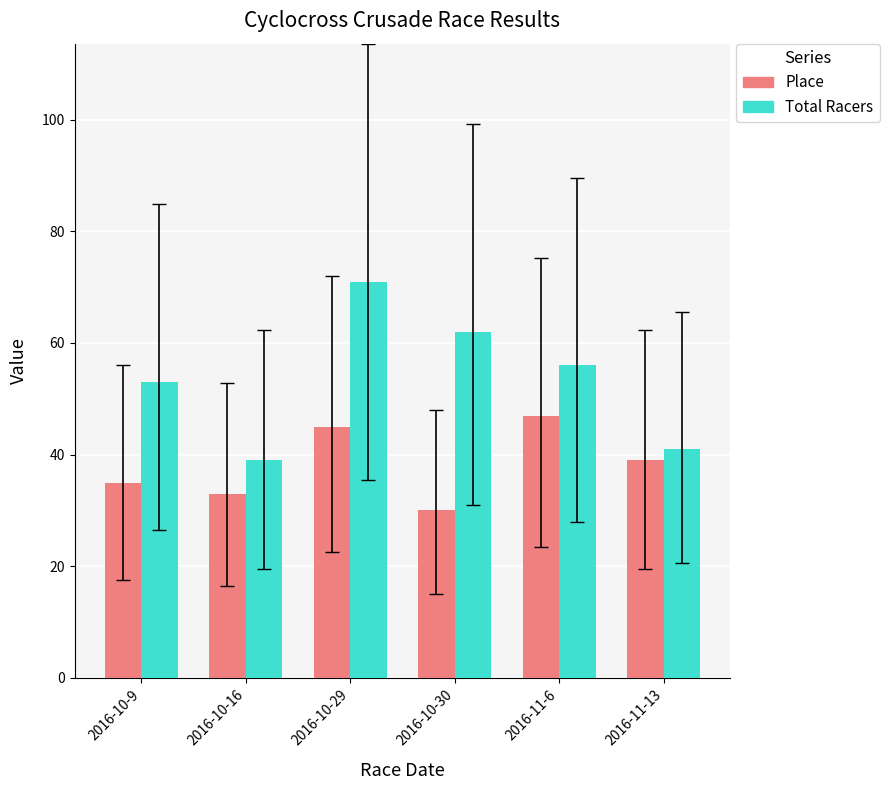

What is the spread (max minus min) of values at 2016-10-30?

32